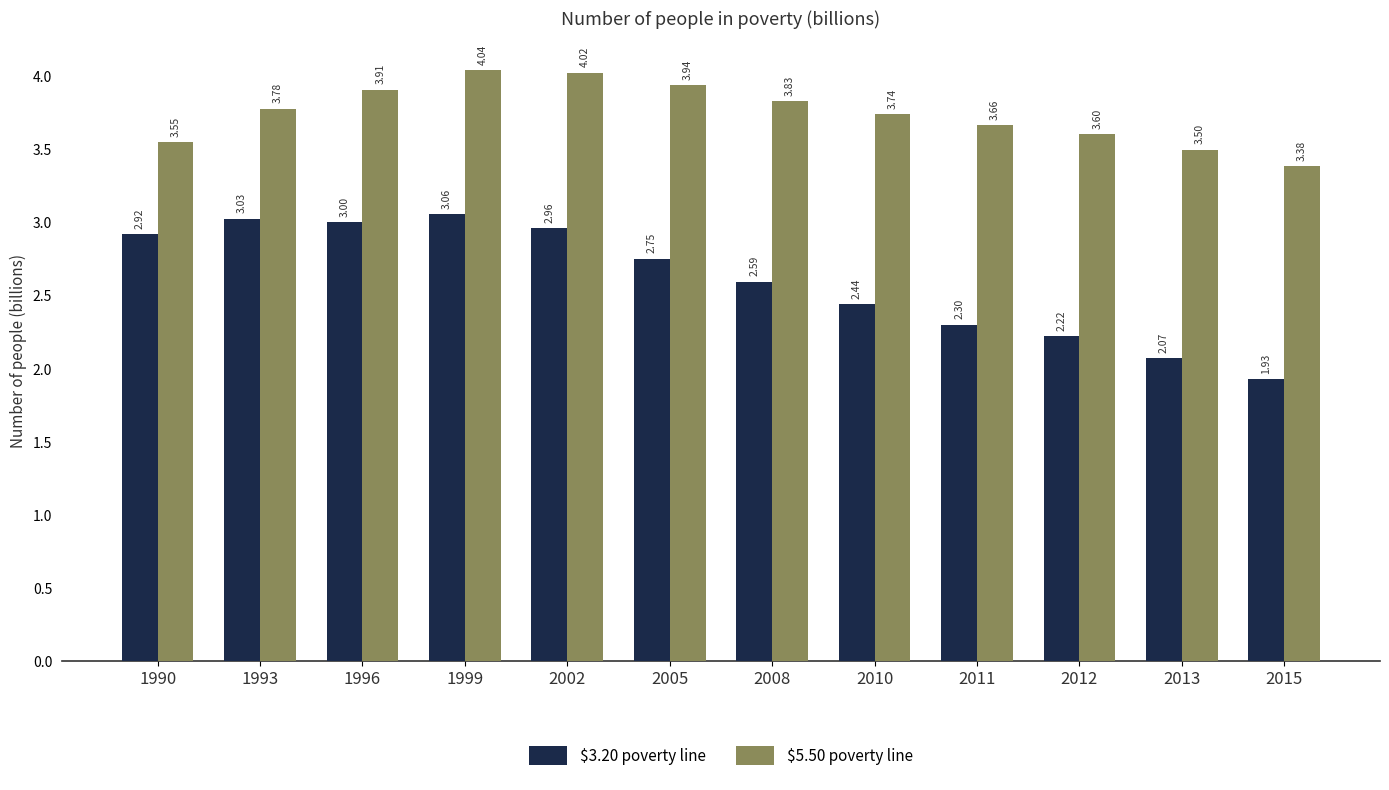

What is the sum of all $3.20 poverty line values?

31.3